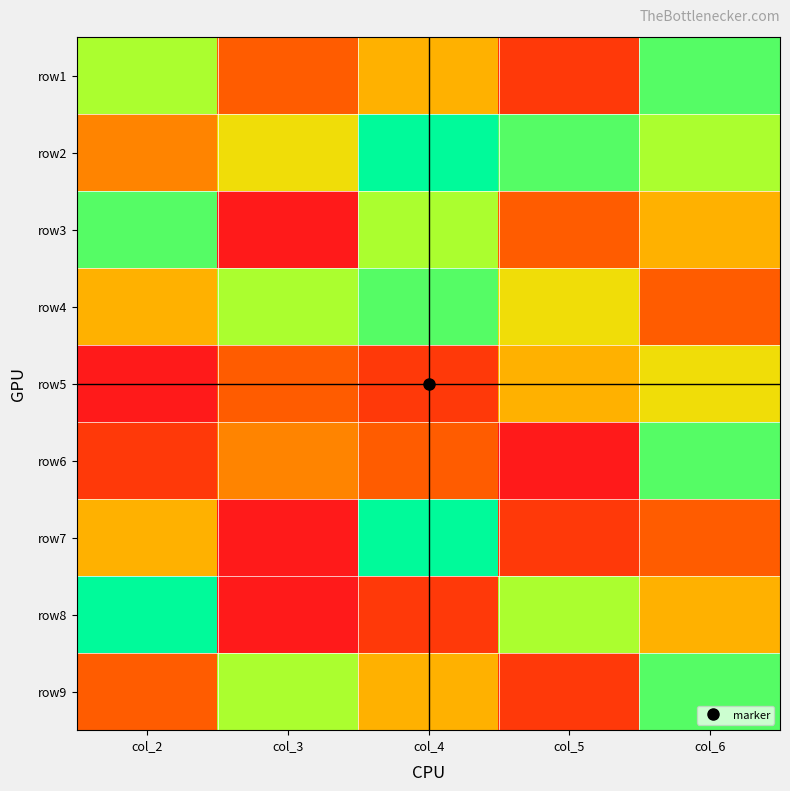

At how many categories does at least one series exceed 3?

5